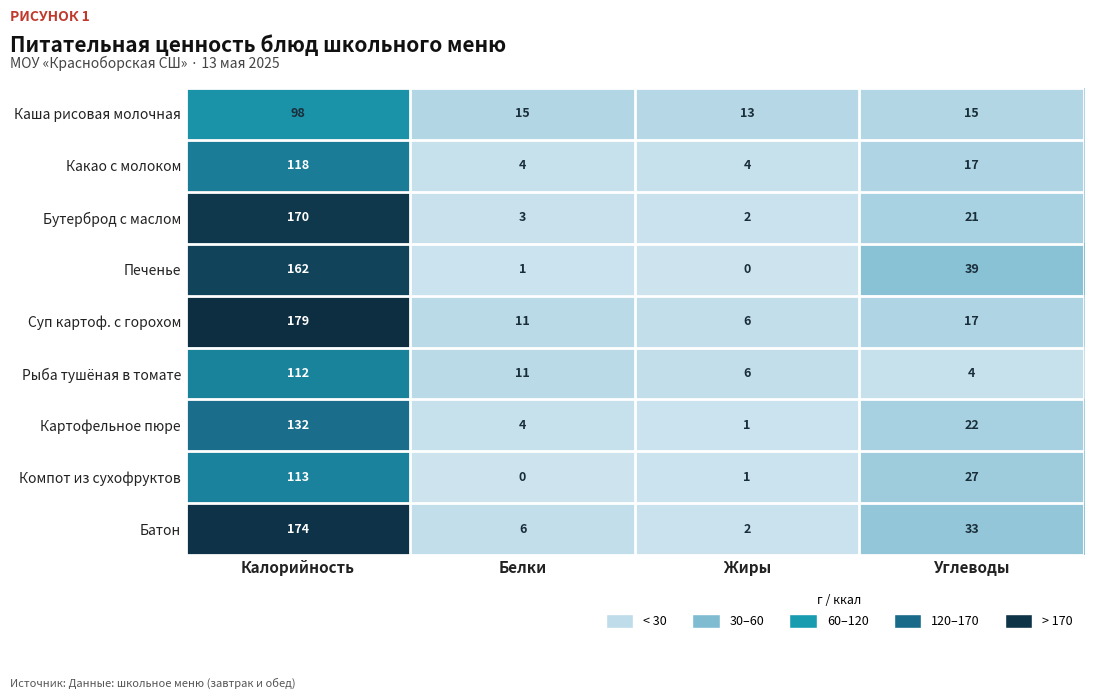

Where is Печенье nearest to the value 81?

Углеводы